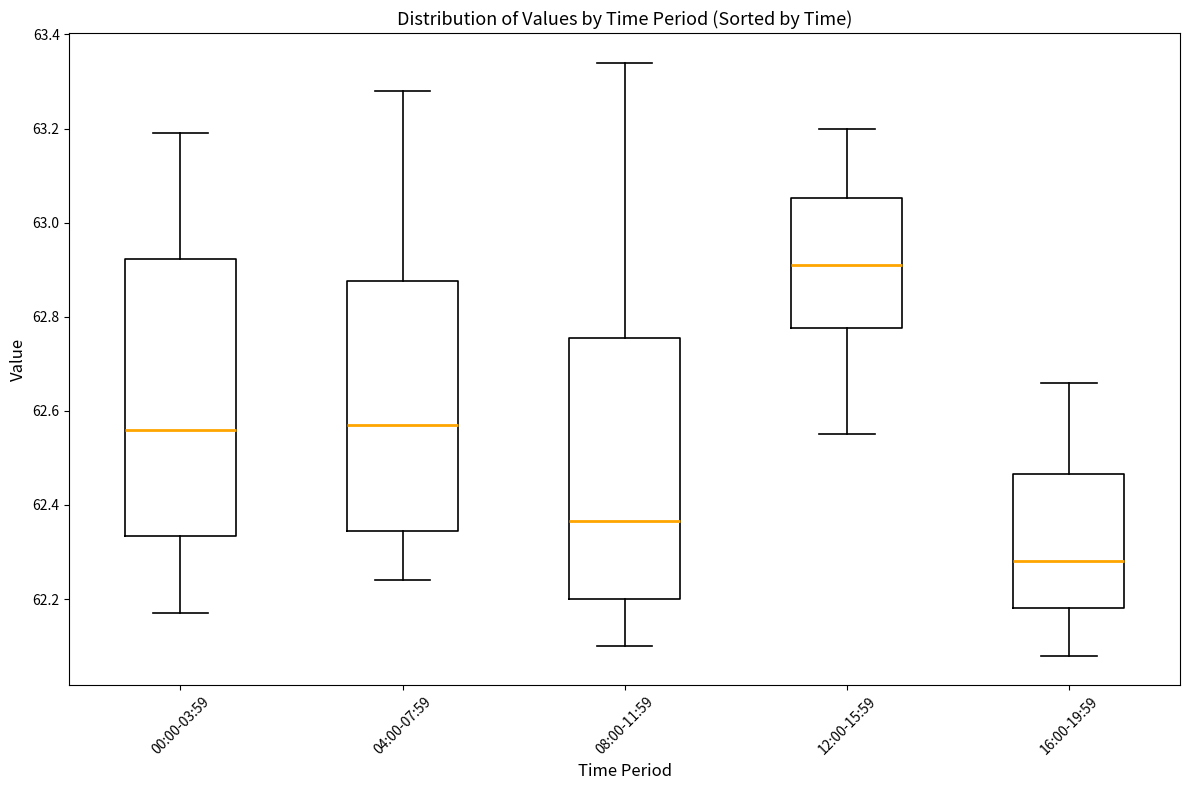

Reading left to right, read every box against the y-axis: the position of its median line, the range the box covers, and the ends of its whiskers. The values are not printed on the chart, so give them approximately, as read against the axis.

00:00-03:59: median 62.56, box 62.34 to 62.92, whiskers 62.18 to 63.20
04:00-07:59: median 62.58, box 62.34 to 62.88, whiskers 62.24 to 63.28
08:00-11:59: median 62.36, box 62.20 to 62.76, whiskers 62.10 to 63.34
12:00-15:59: median 62.92, box 62.78 to 63.06, whiskers 62.56 to 63.20
16:00-19:59: median 62.28, box 62.18 to 62.46, whiskers 62.08 to 62.66